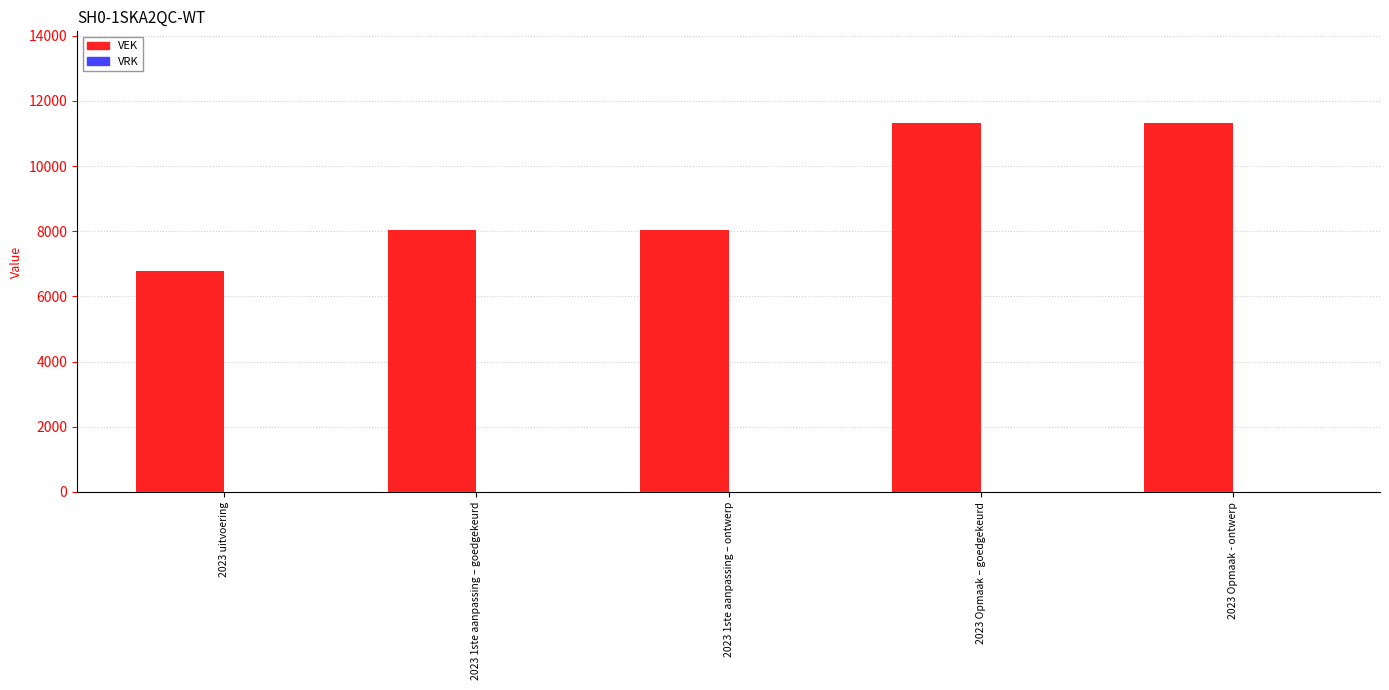

Is it true that the value at 2023 uitvoering is 1852?

False